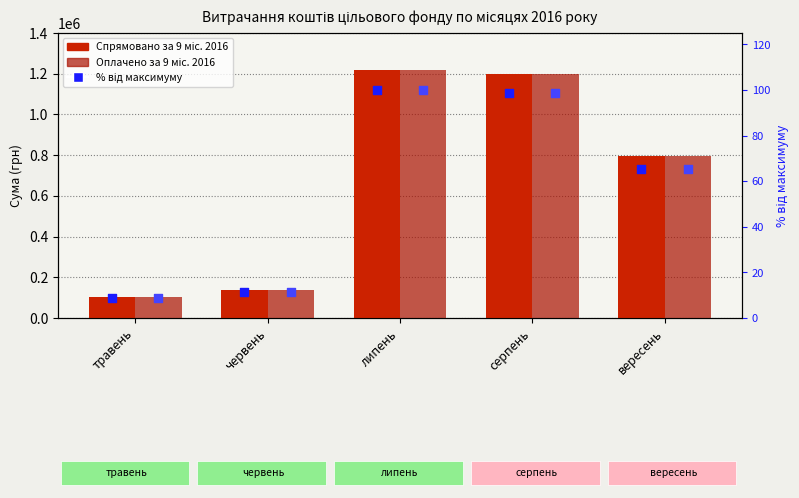

Which series contains the highest Y value?

Спрямовано за 9 місяців 2016 року